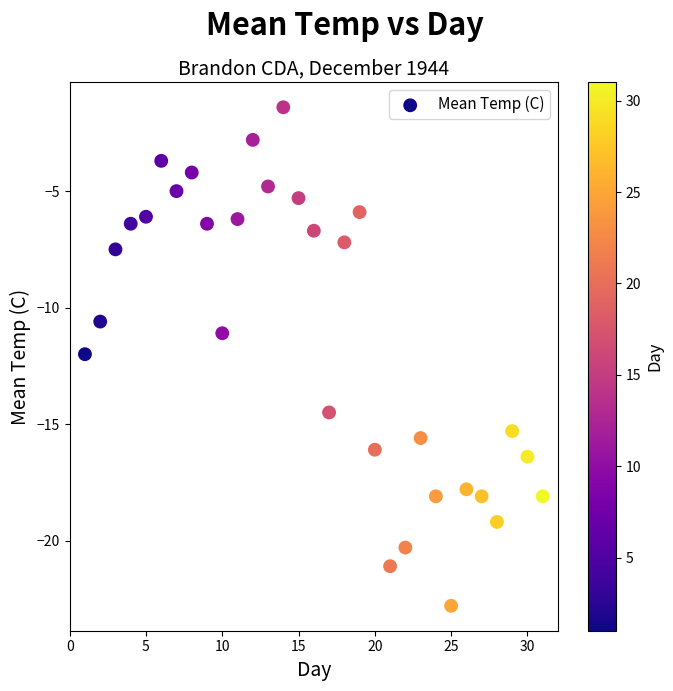

What is the range of X values (max minus min)?

30.0